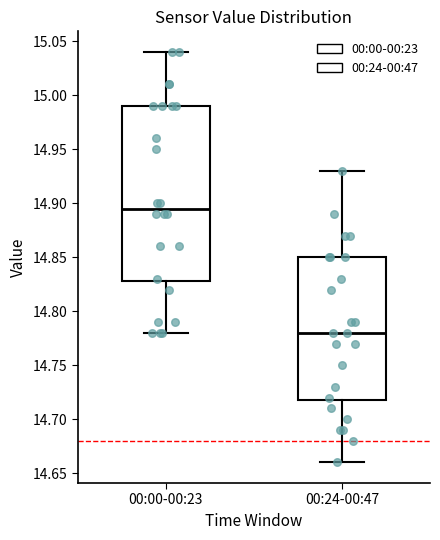

Where does the upper whisker of the box for 00:24-00:47 end on the y-axis? The values are not printed on the chart, so give them approximately, as read against the axis.

14.930